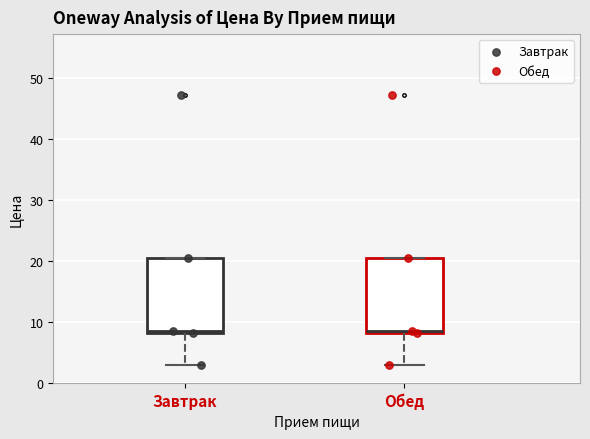

Reading left to right, read every box against the y-axis: the position of its median line, the range the box covers, and the ends of its whiskers. The values are not printed on the chart, so give them approximately, as read against the axis.

Завтрак: median 9, box 8 to 21, whiskers 3 to 21
Обед: median 9, box 8 to 21, whiskers 3 to 21